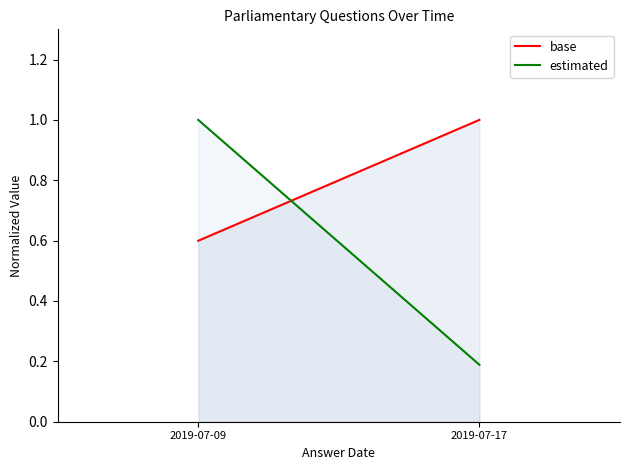

Is the value of base at 2019-07-17 greater than the value of estimated at 2019-07-09?

No